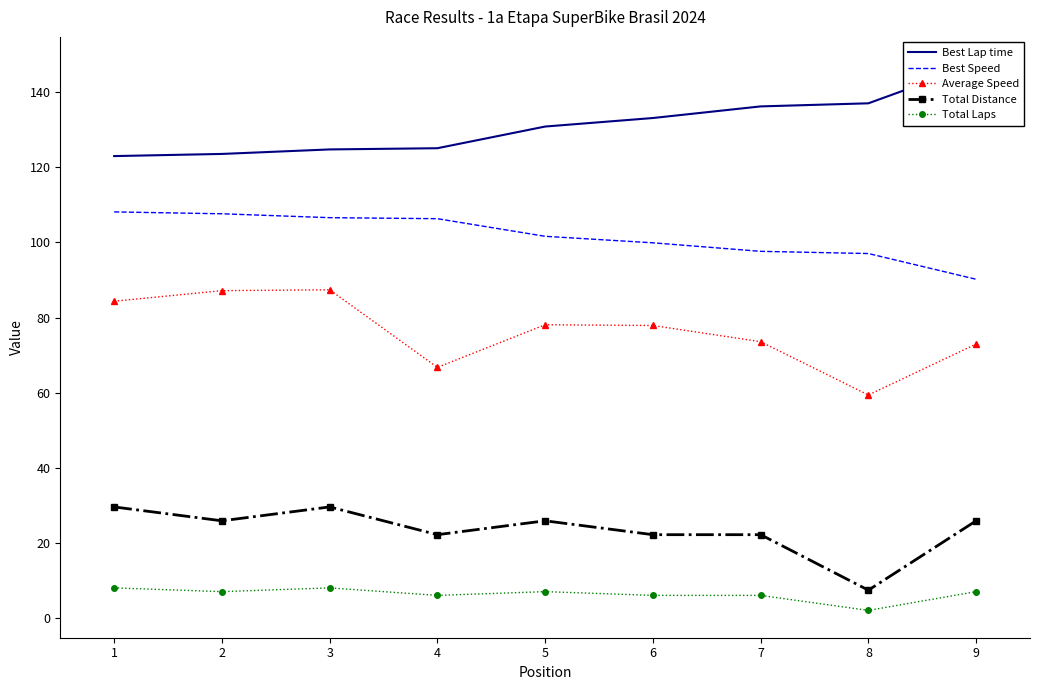

Reading left to right, what are all the values shown in this chart?

Best Lap time: 123.0	123.6	124.8	125.1	130.9	133.1	136.2	137.1	147.5
Best Speed: 108.1	107.6	106.6	106.3	101.6	99.9	97.6	97.1	90.2
Average Speed: 84.3	87.2	87.4	66.7	78.1	77.9	73.6	59.4	72.9
Total Distance: 29.6	25.9	29.6	22.2	25.9	22.2	22.2	7.4	25.9
Total Laps: 8.0	7.0	8.0	6.0	7.0	6.0	6.0	2.0	7.0